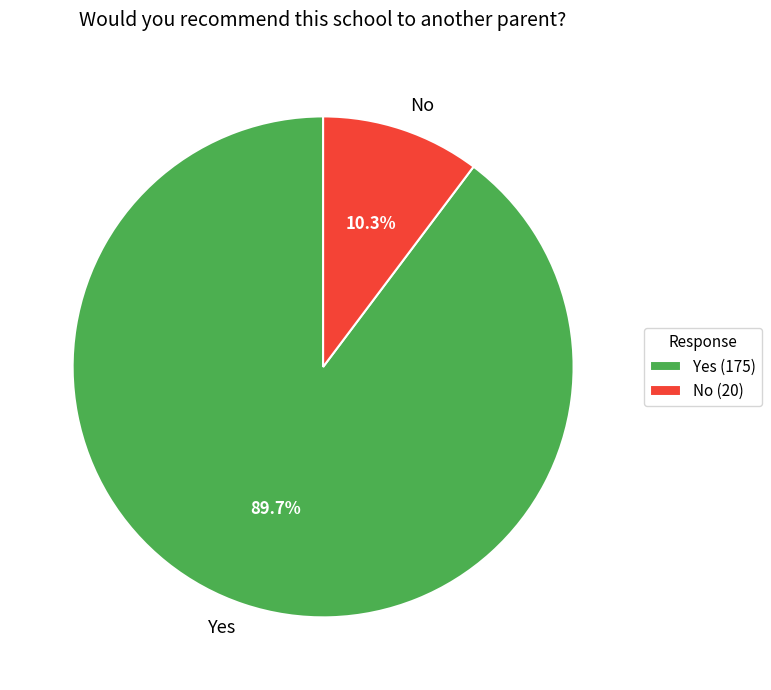

How many slices are in this pie chart?

2